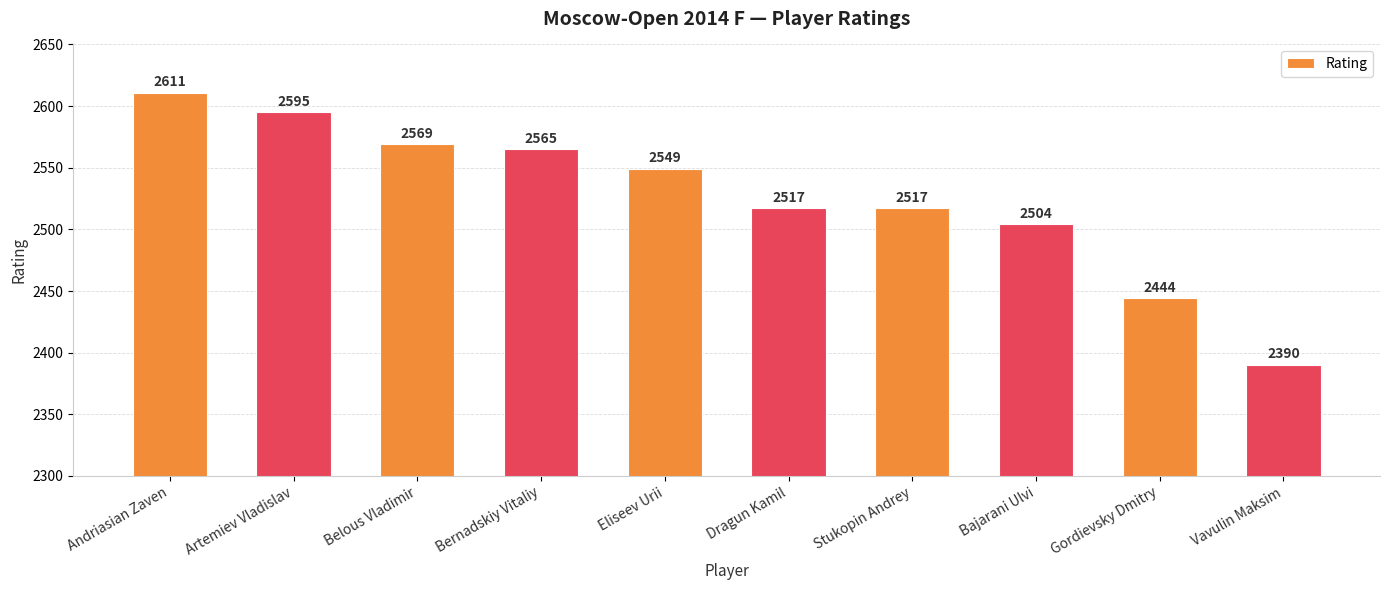

Which label corresponds to the smallest value in the chart?

Vavulin Maksim